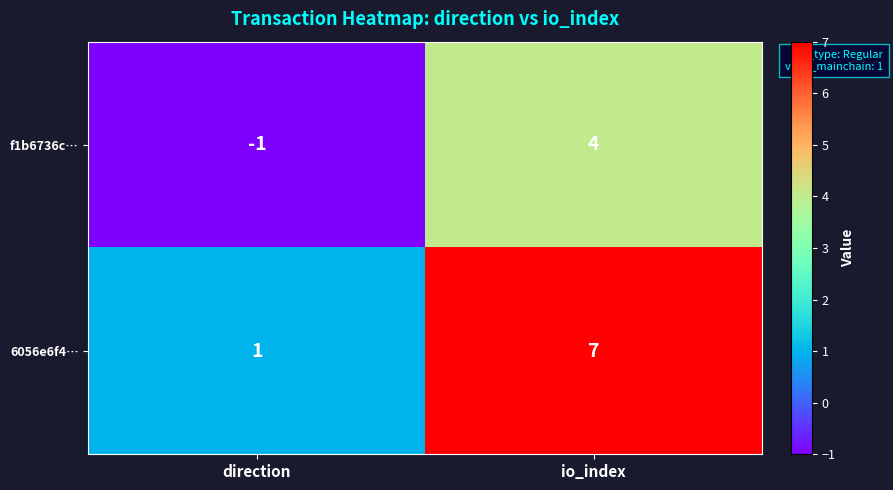

At direction, list the series in order from smallest to largest.

f1b6736c…, 6056e6f4…